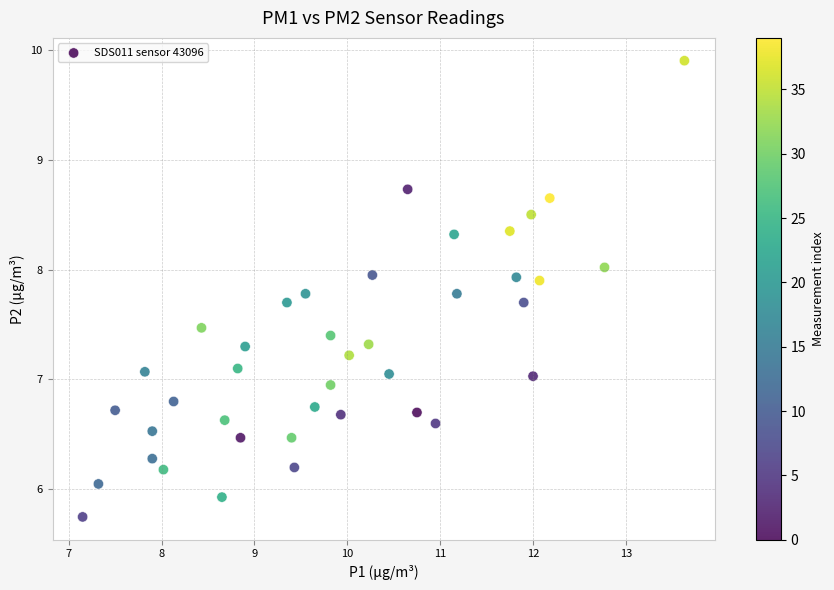

What is the range of X values (max minus min)?

6.5